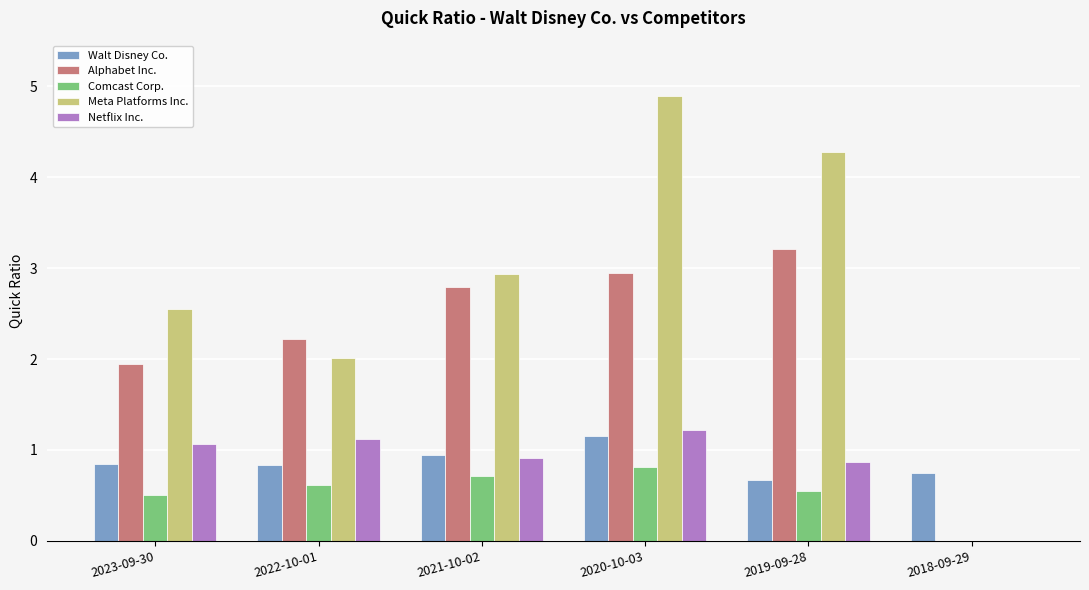

Read the Comcast Corp. value at 2023-09-30.

0.5